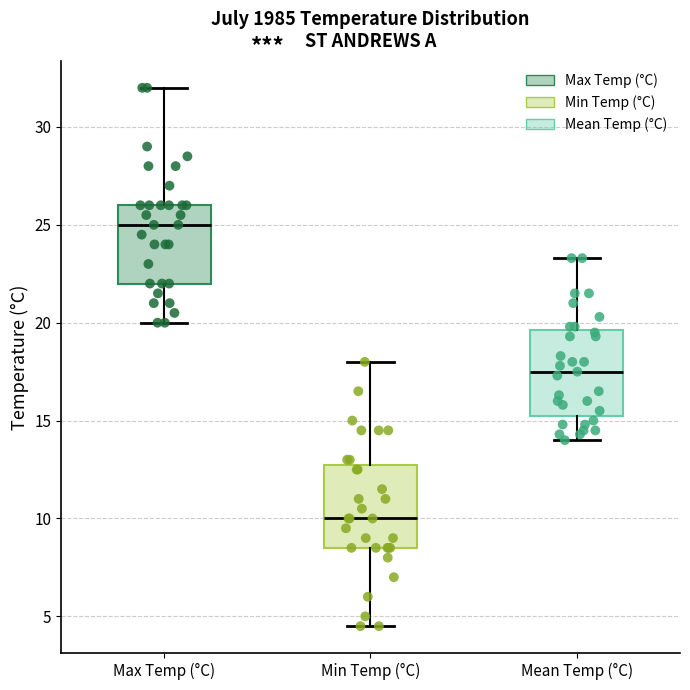

Reading left to right, transcribe this box plot: for each box, give where its median line is, the range the box spans, and where its two whiskers end, as read against the y-axis. The values are not printed on the chart, so give them approximately, as read against the axis.

Max Temp (°C): median 25.0, box 22.0 to 26.0, whiskers 20.0 to 32.0
Min Temp (°C): median 10.0, box 8.5 to 13.0, whiskers 4.5 to 18.0
Mean Temp (°C): median 17.5, box 15.5 to 19.5, whiskers 14.0 to 23.5